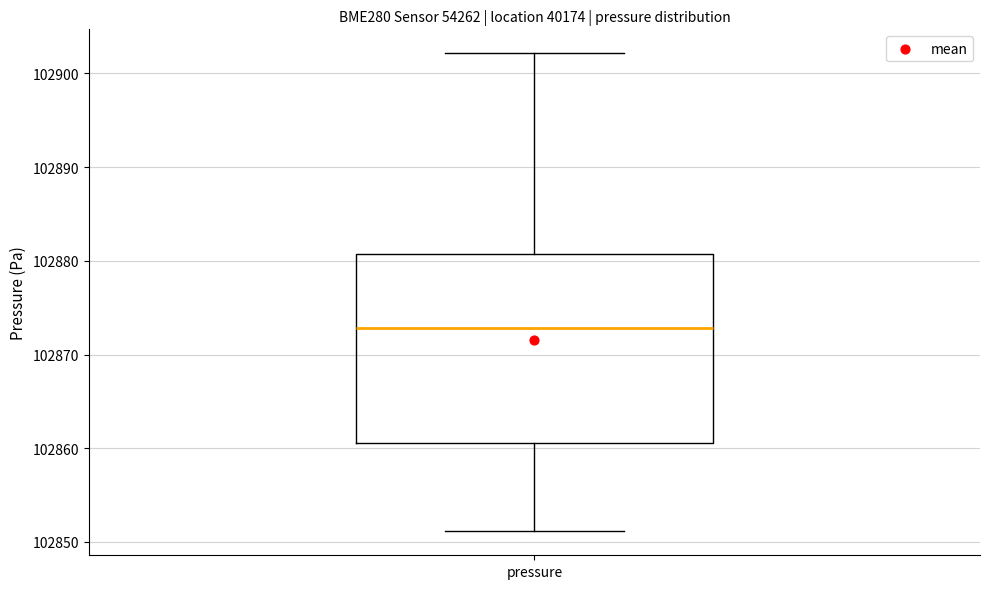

Read this box plot against the y-axis: the position of the median line, the range covered by the box, and the ends of both whiskers. The values are not printed on the chart, so give them approximately, as read against the axis.

median 102873, box 102861 to 102881, whiskers 102851 to 102902